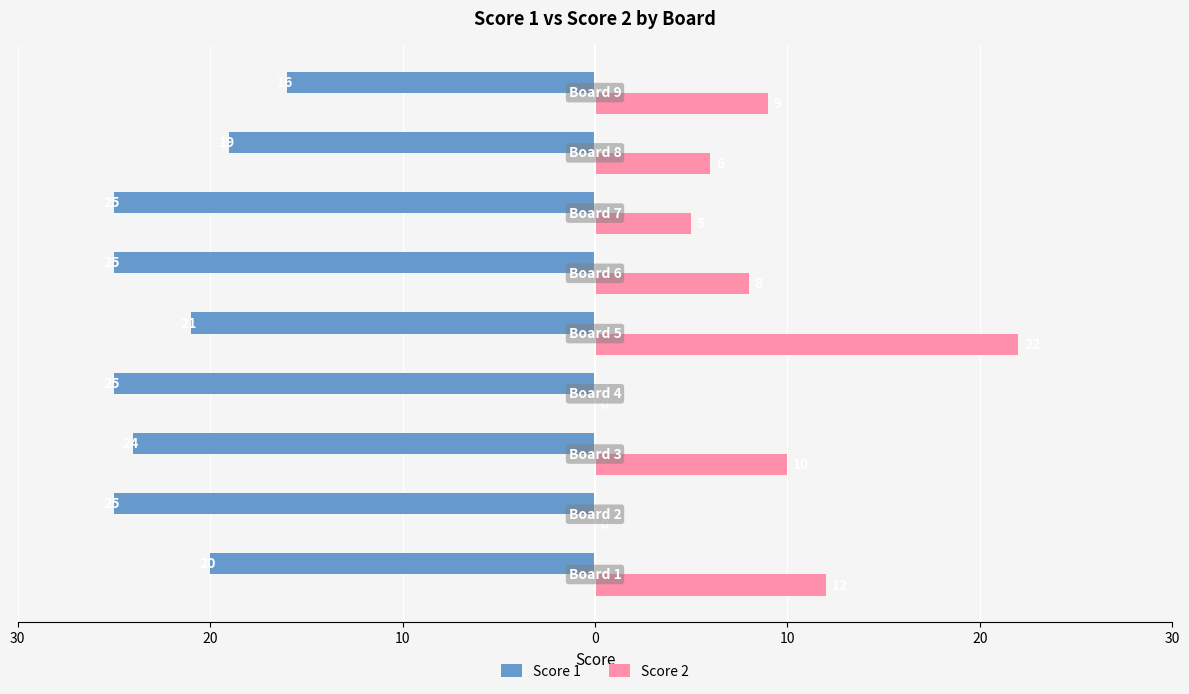

What are all the series names shown in the legend?

Score 1, Score 2